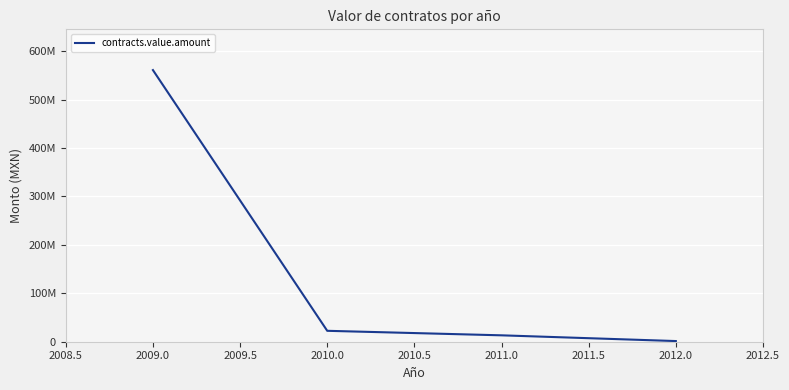

What is the maximum value shown in the chart?

560900151.9